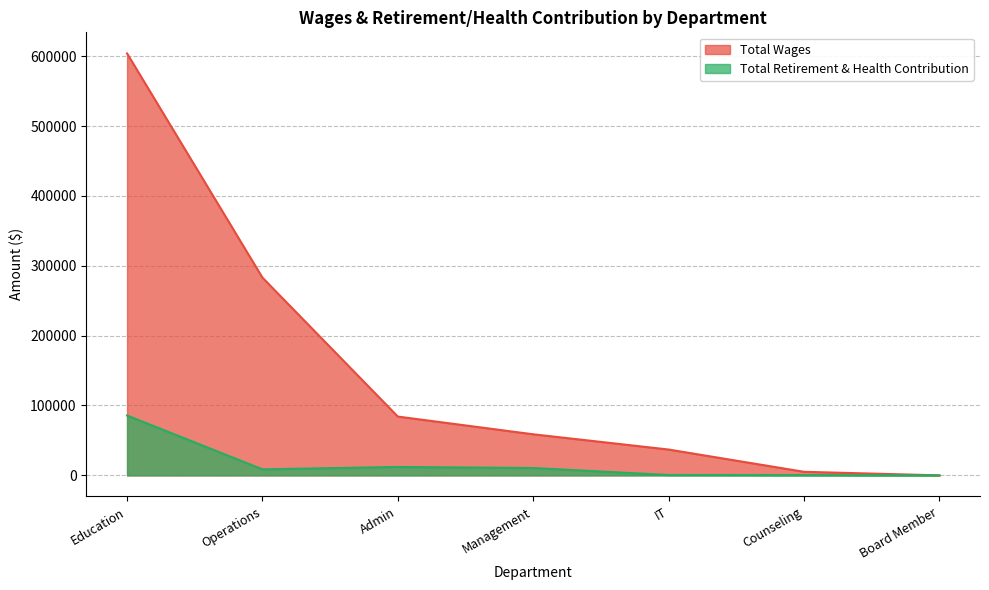

Reading right to left, extract all data points from this chart.

Total Wages: 0	5101	36969	58777	84156	283012	603877
Total Retirement & Health Contribution: 0	421	525	10545	12040	8631	85699